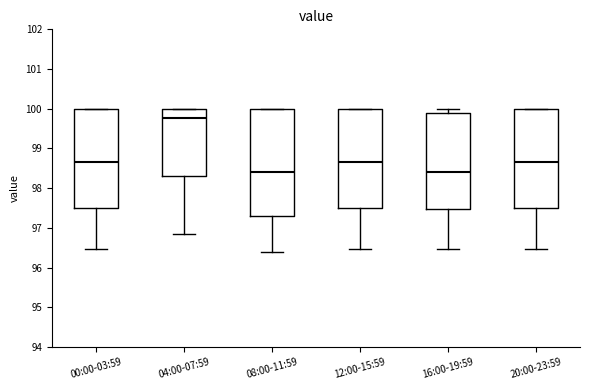

Where is the upper edge of the box for 20:00-23:59 on the y-axis? The values are not printed on the chart, so give them approximately, as read against the axis.

100.0